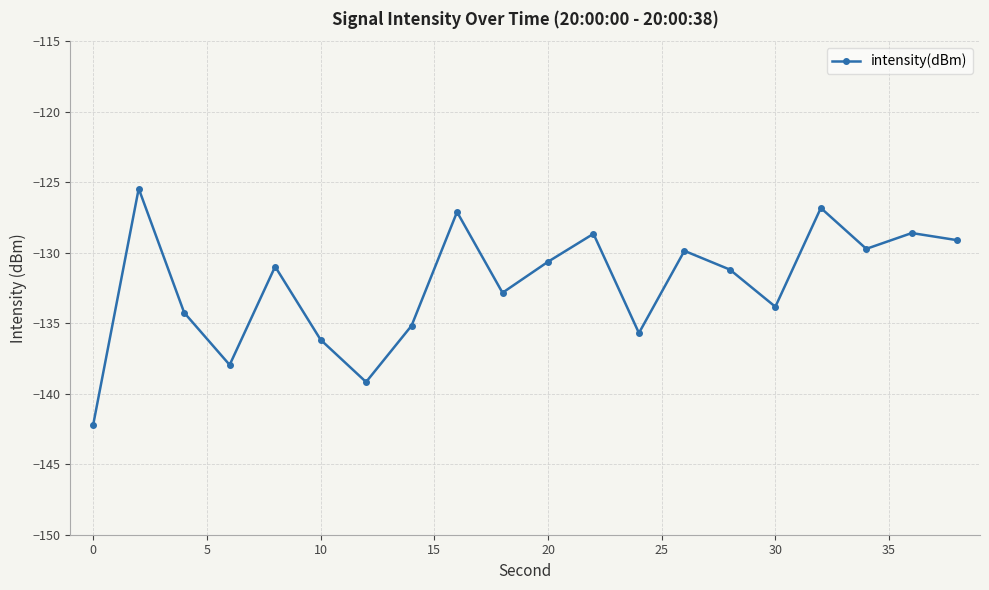

What is the value of the 16th point from the left?

-133.8